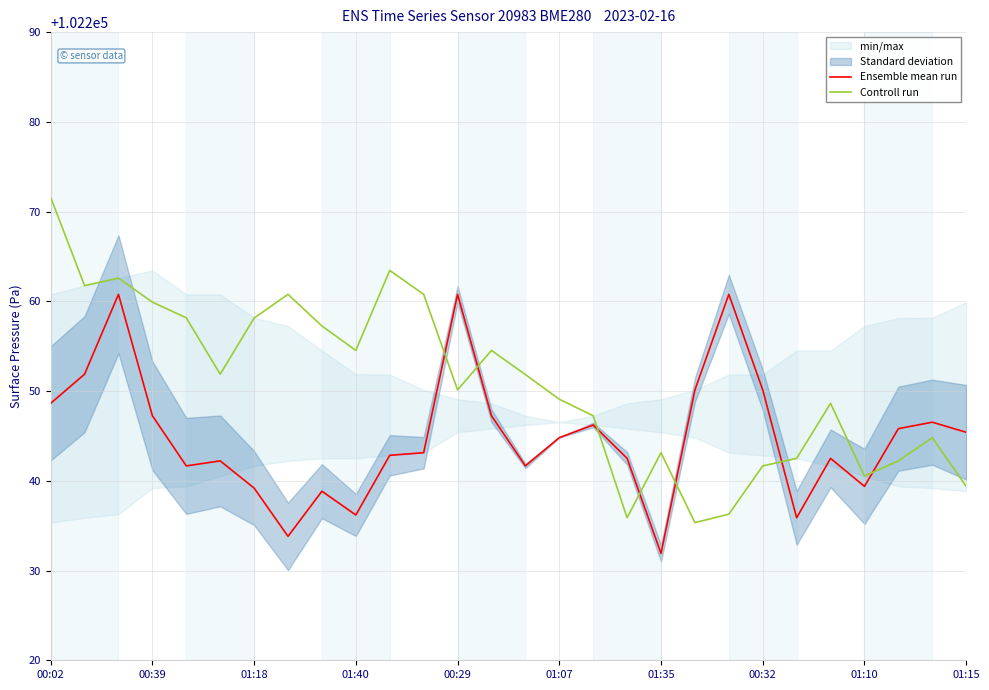

How many data points in Ensemble mean run are less than 102244?

14